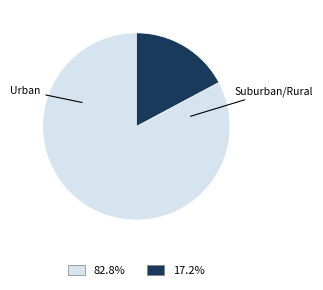

The Suburban/Rural slice represents 11% of the pie. True or false?

False